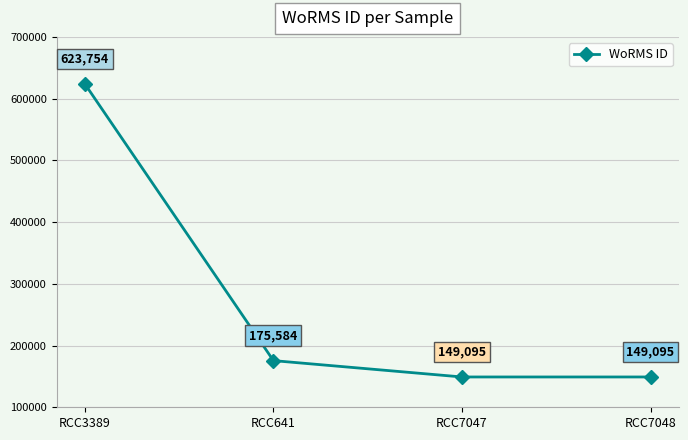

Is this an area chart (filled region under the line)?

No